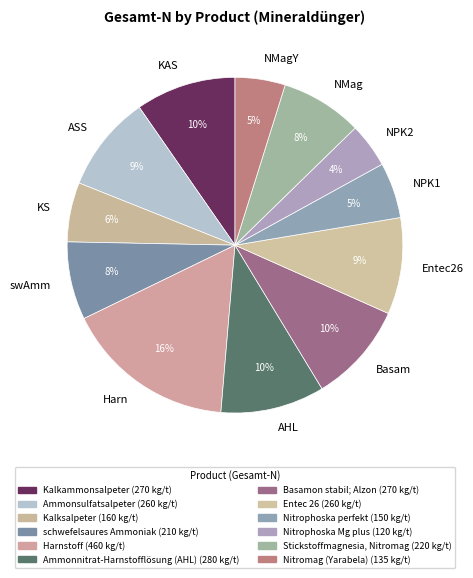

Do NMagY and Basam together represent more than half of the pie?

No